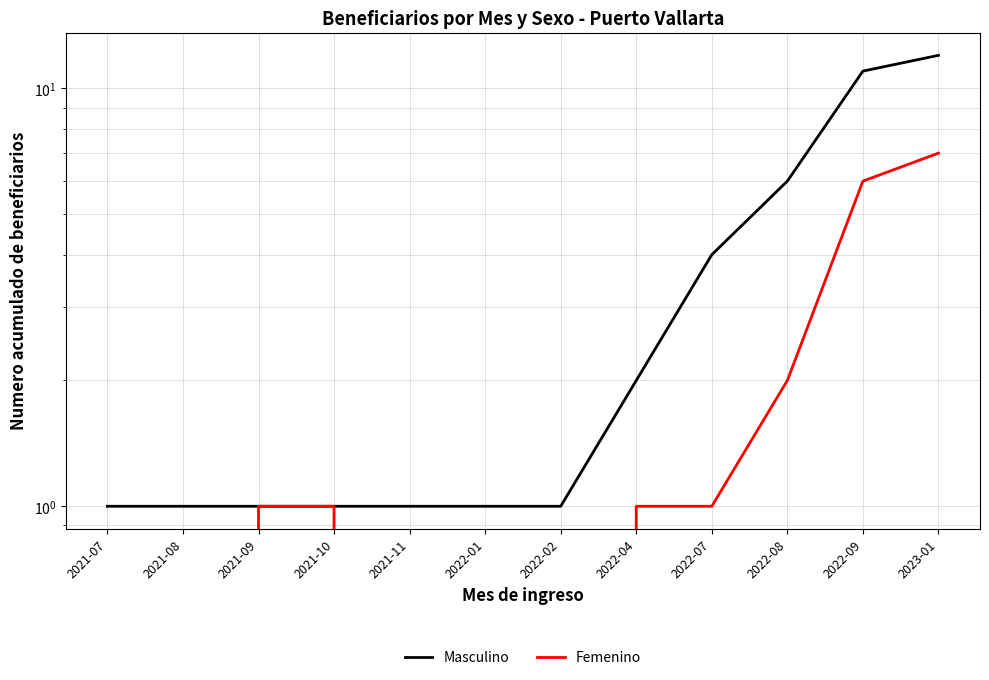

List the series in order of their overall mean, highest first.

Masculino, Femenino